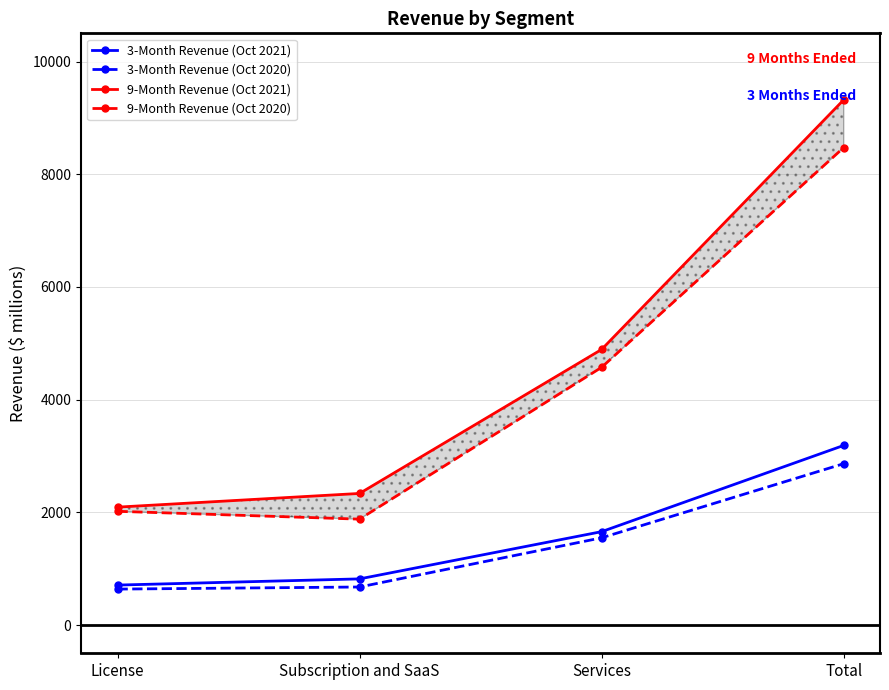

Reading left to right, transcribe all the data shown in this chart.

3-Month Revenue (Oct 2021): 710	820	1658	3188
3-Month Revenue (Oct 2020): 639	676	1549	2864
9-Month Revenue (Oct 2021): 2093	2336	4891	9320
9-Month Revenue (Oct 2020): 2019	1880	4574	8473